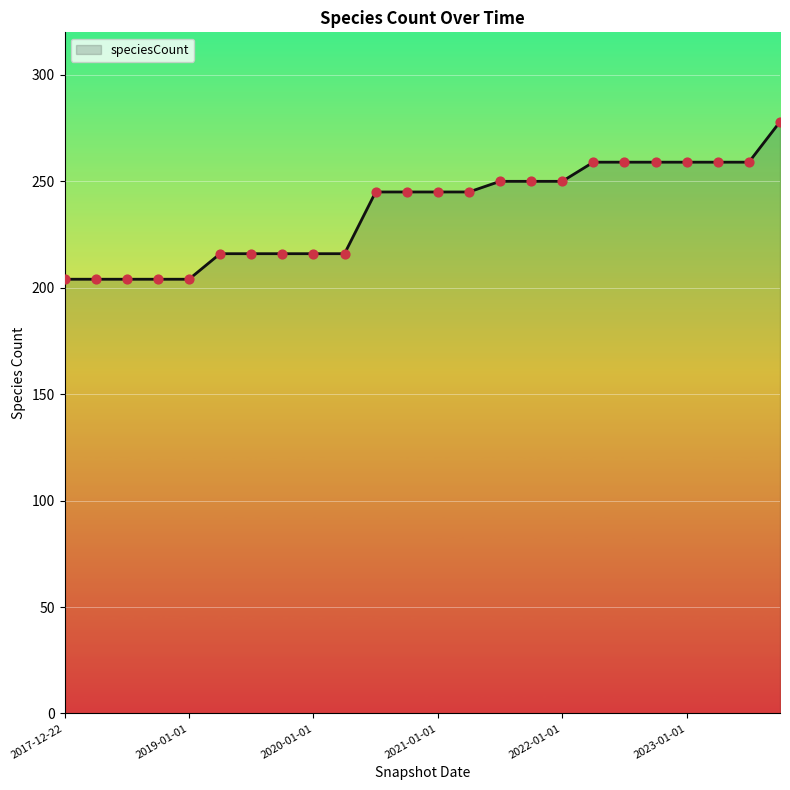

What is the difference between the maximum and minimum values?

74